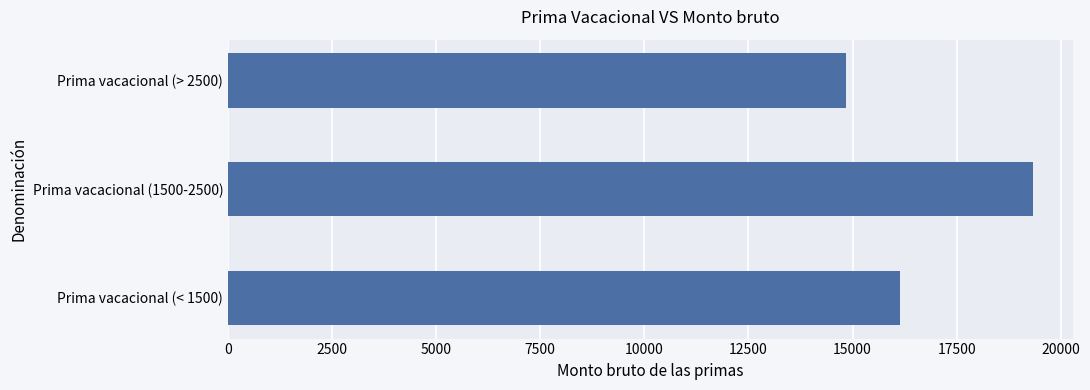

What is the sum of all values?

50291.1